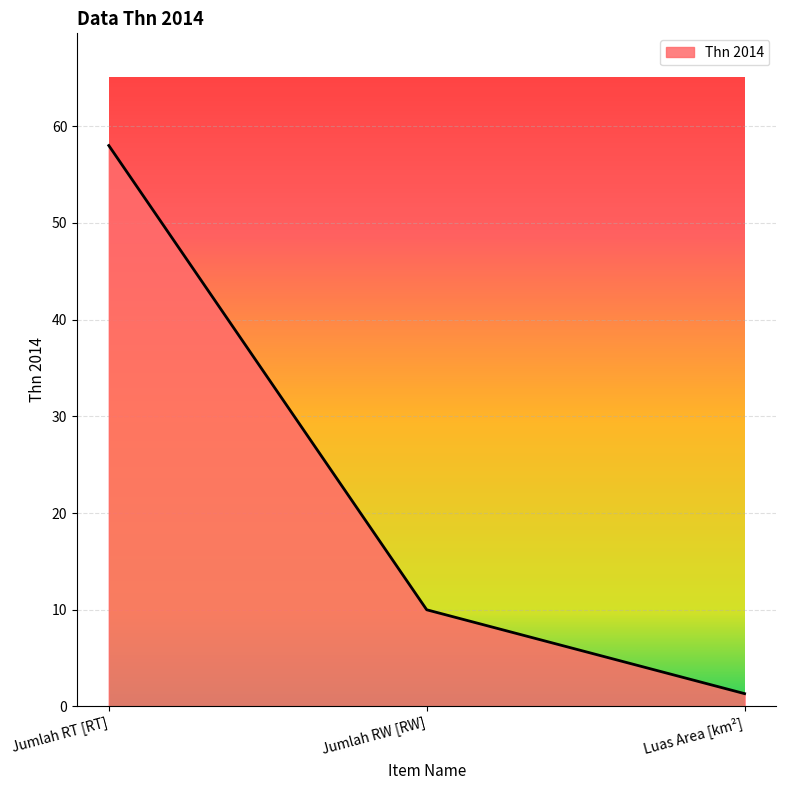

What is the change in value from Jumlah RW [RW] to Luas Area [km²]?

-8.7